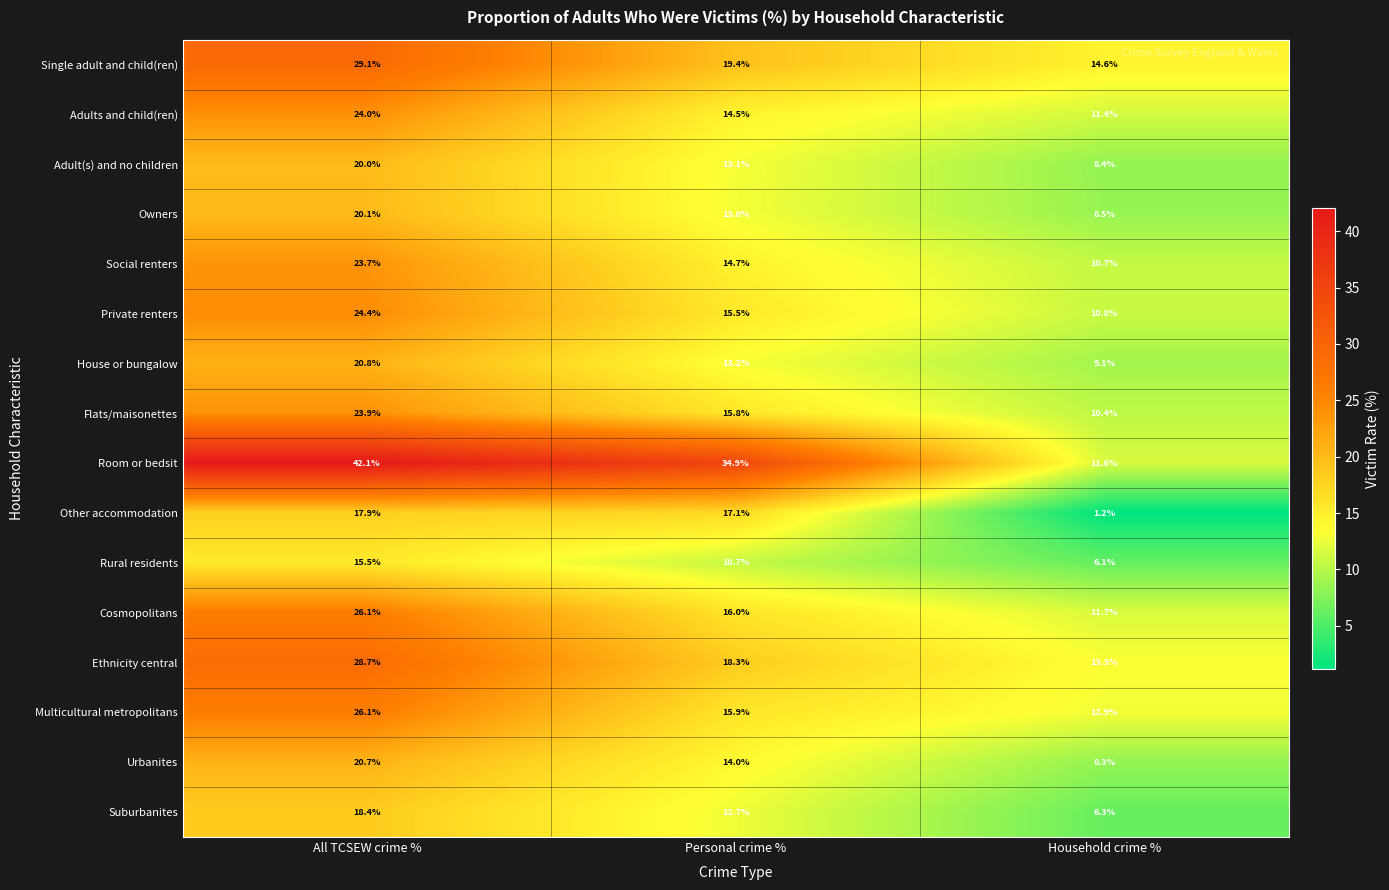

What is the difference between the maximum and minimum values in the Owners series?

11.6